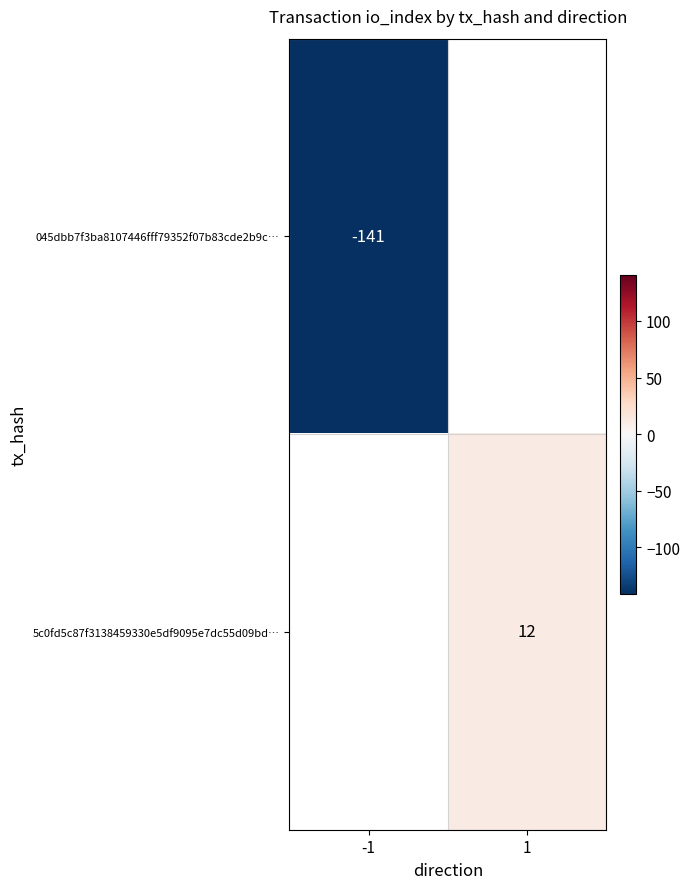

True or false: 5c0fd5c87f3138459330e5df9095e7dc55d09bd… has a value of 7 at 1.

False